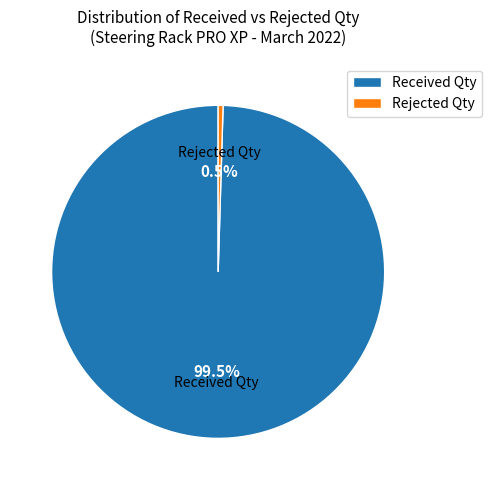

Between Rejected Qty and Received Qty, which is larger?

Received Qty